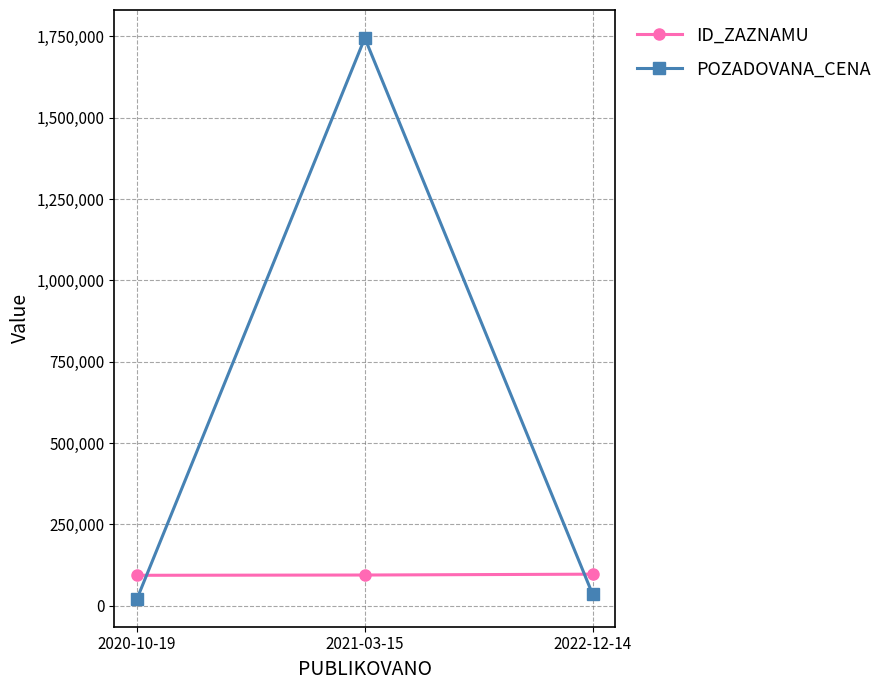

What is the total value across all series at 2022-12-14?

133319